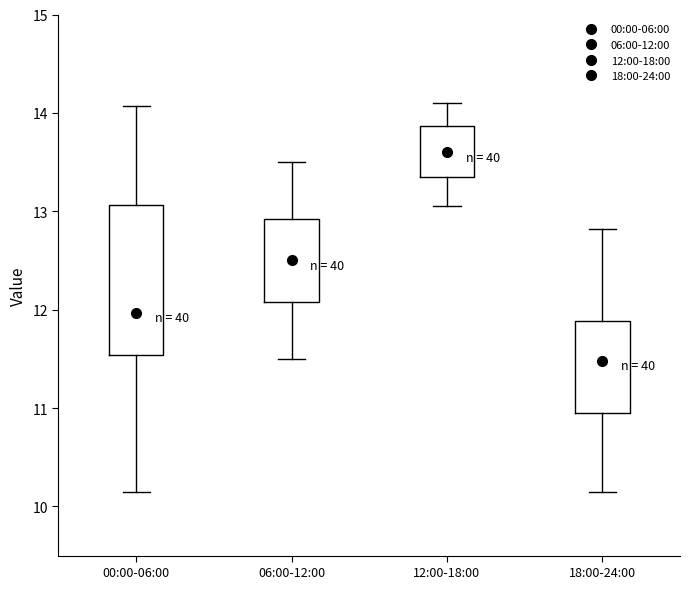

Reading left to right, transcribe this box plot: for each box, give where its median line is, the range the box spans, and where its two whiskers end, as read against the y-axis. The values are not printed on the chart, so give them approximately, as read against the axis.

00:00-06:00: median 12.0, box 11.5 to 13.1, whiskers 10.2 to 14.1
06:00-12:00: median 12.5, box 12.1 to 12.9, whiskers 11.5 to 13.5
12:00-18:00: median 13.6, box 13.4 to 13.9, whiskers 13.1 to 14.1
18:00-24:00: median 11.5, box 11.0 to 11.9, whiskers 10.2 to 12.8